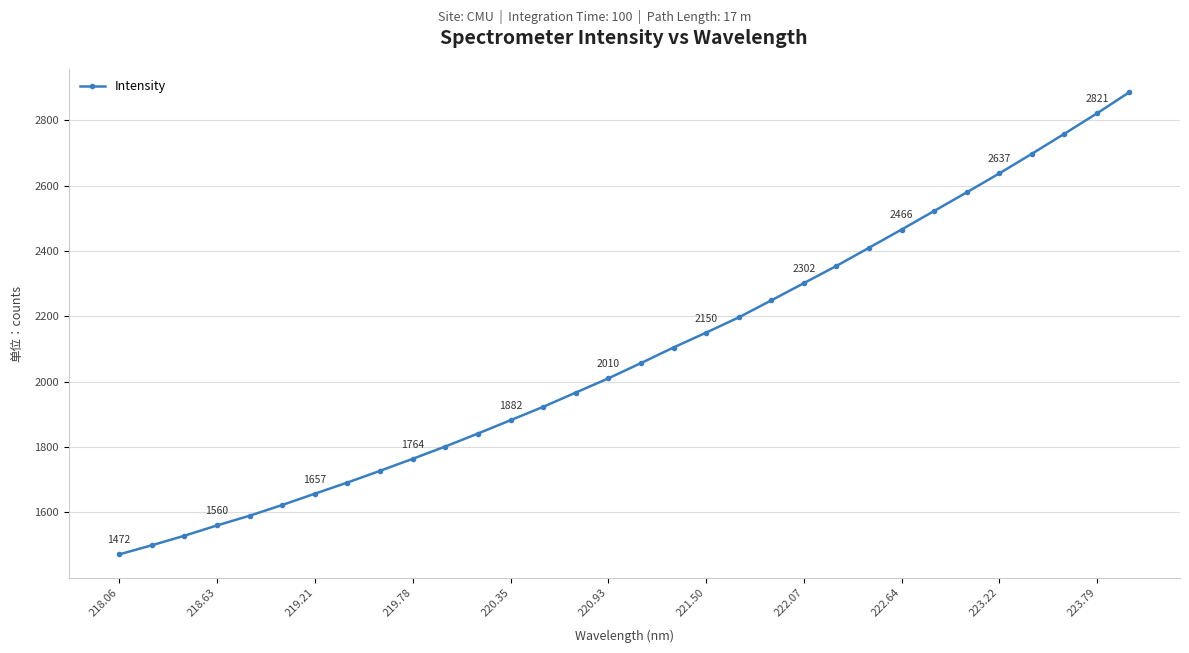

What is the average value?

2085.3